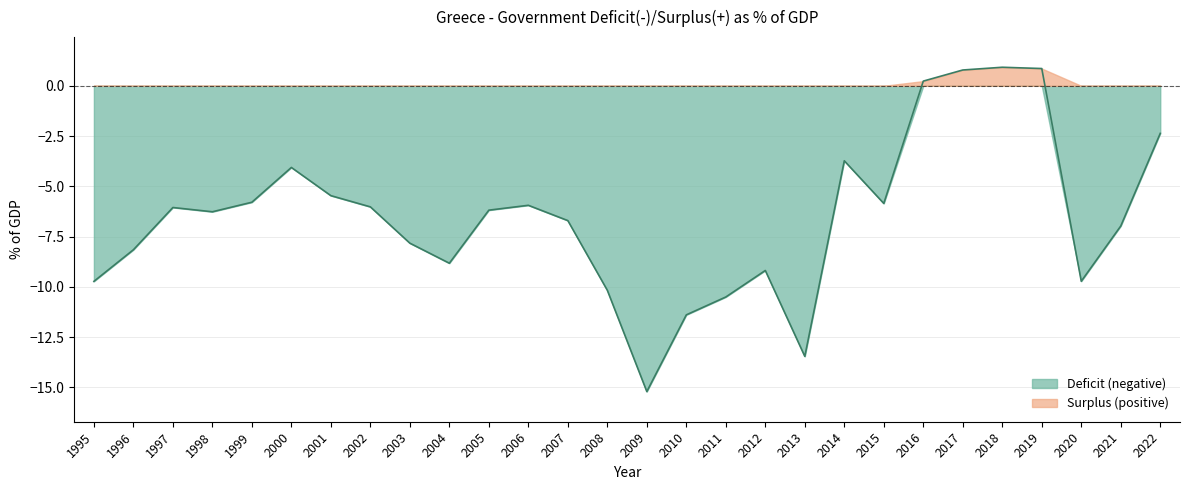

Which label corresponds to the smallest value in the chart?

2009